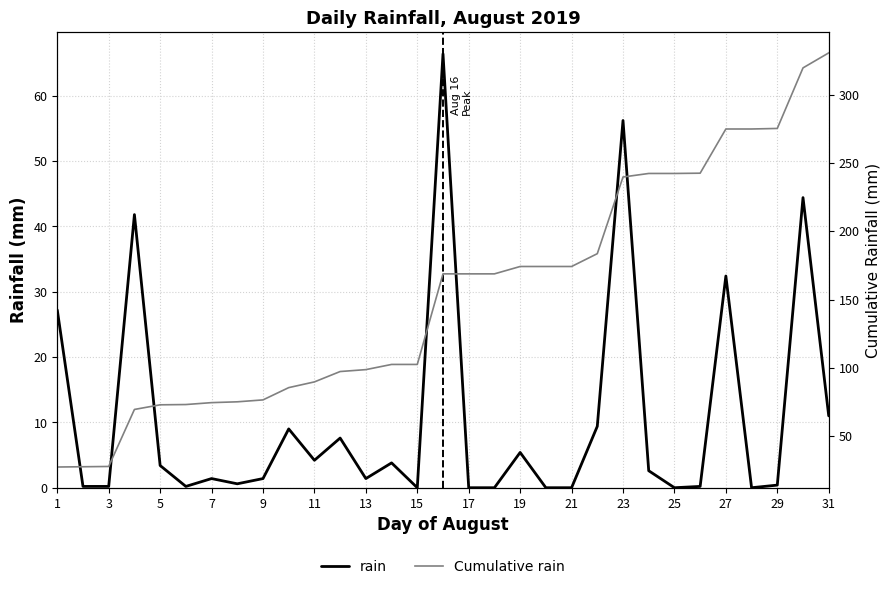

What is the highest value of the rain series?

66.4